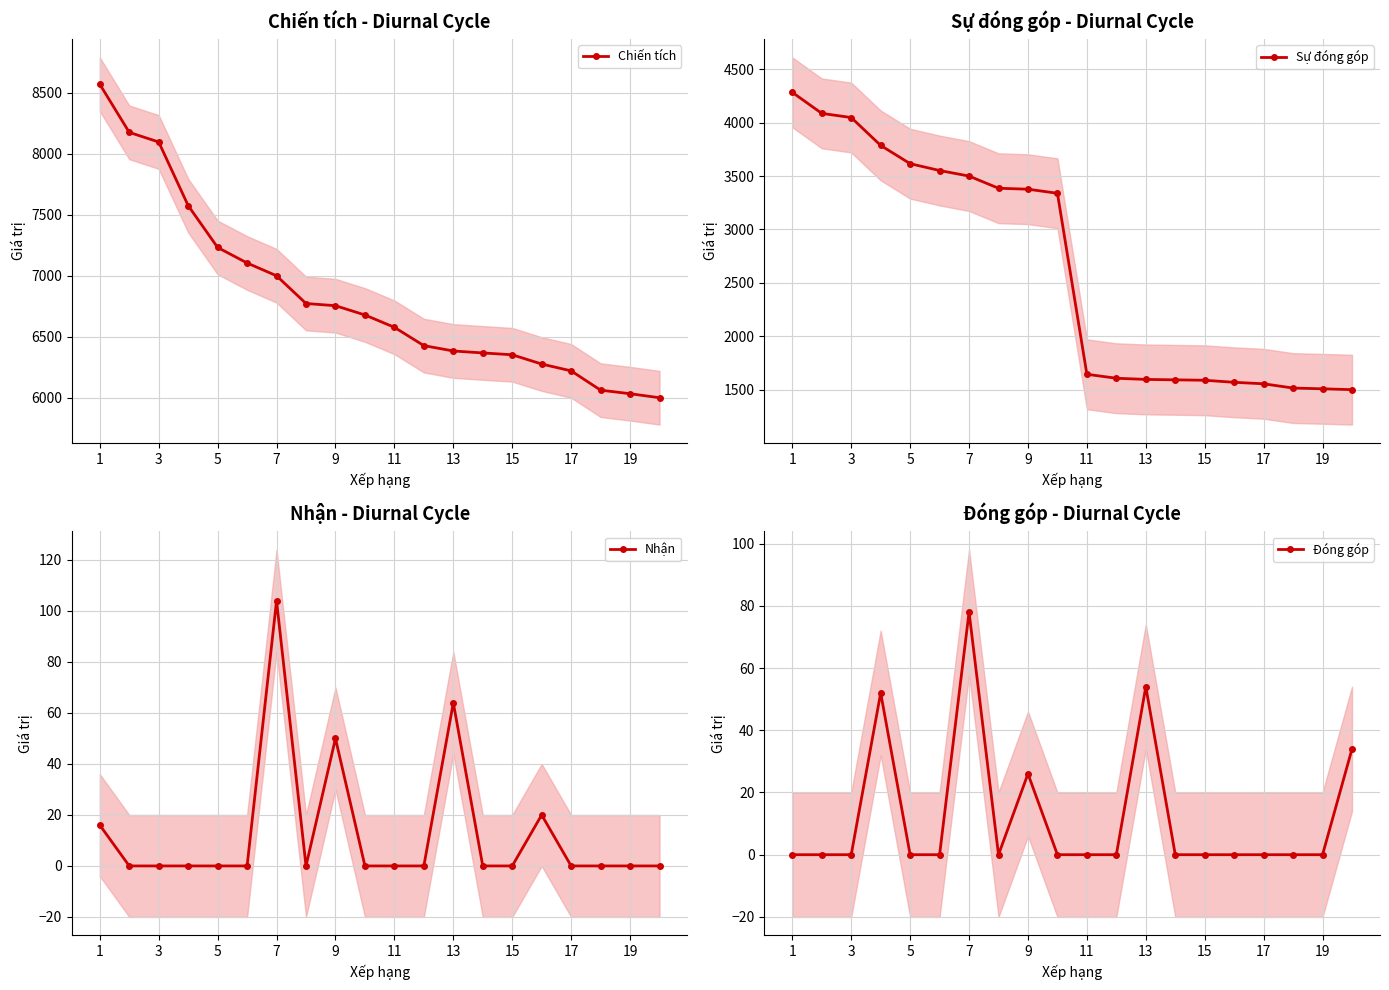

The Nhận series shows 115 at 13. True or false?

False